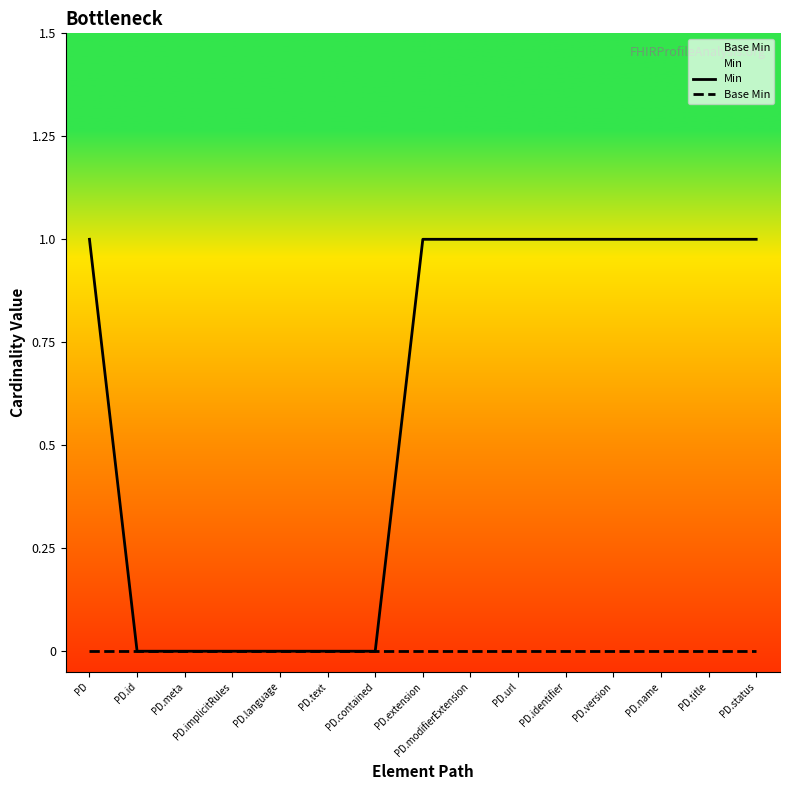

True or false: Base Min and Min intersect in this chart.

False